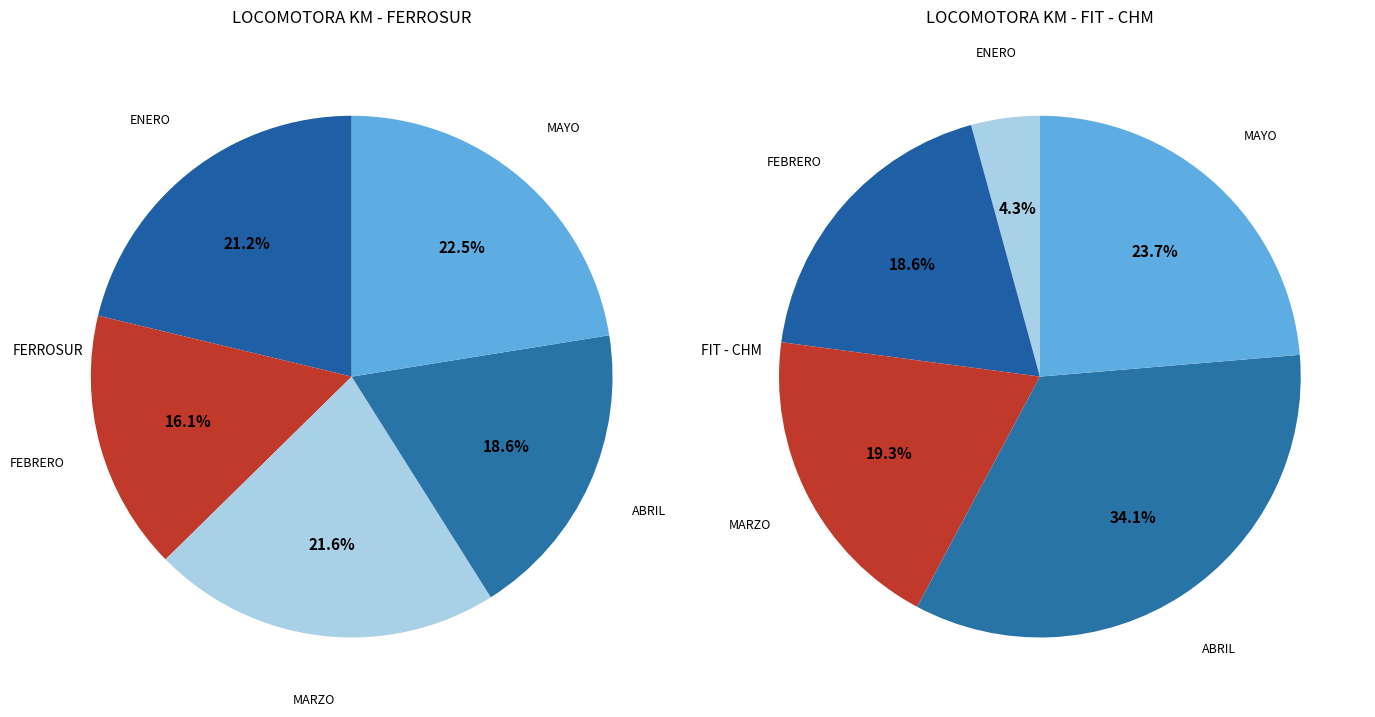

Does FEBRERO account for over 50% of the chart?

No